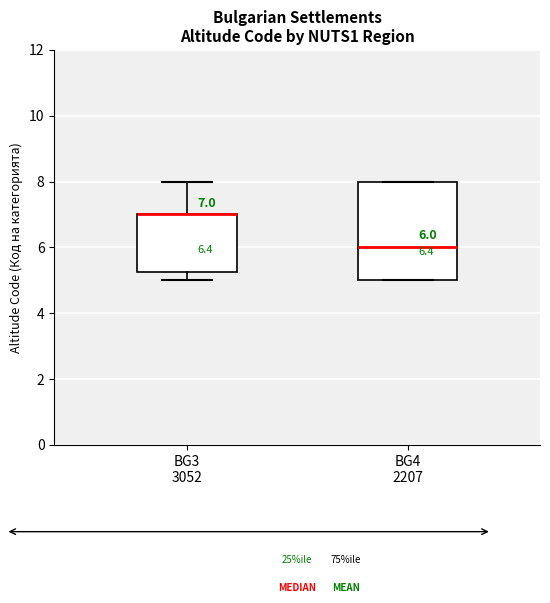

Comparing the boxes themselves (not the whiskers), which one is the tallest?

BG4 2207